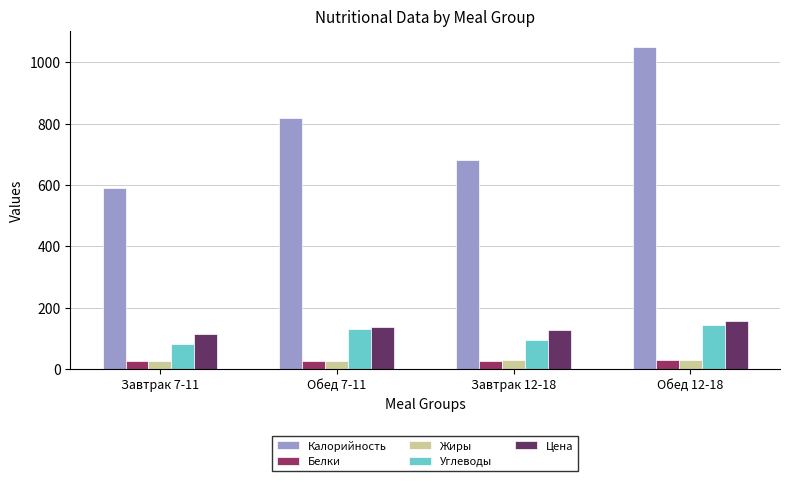

What value does the Цена series have at Обед 12-18?

155.2